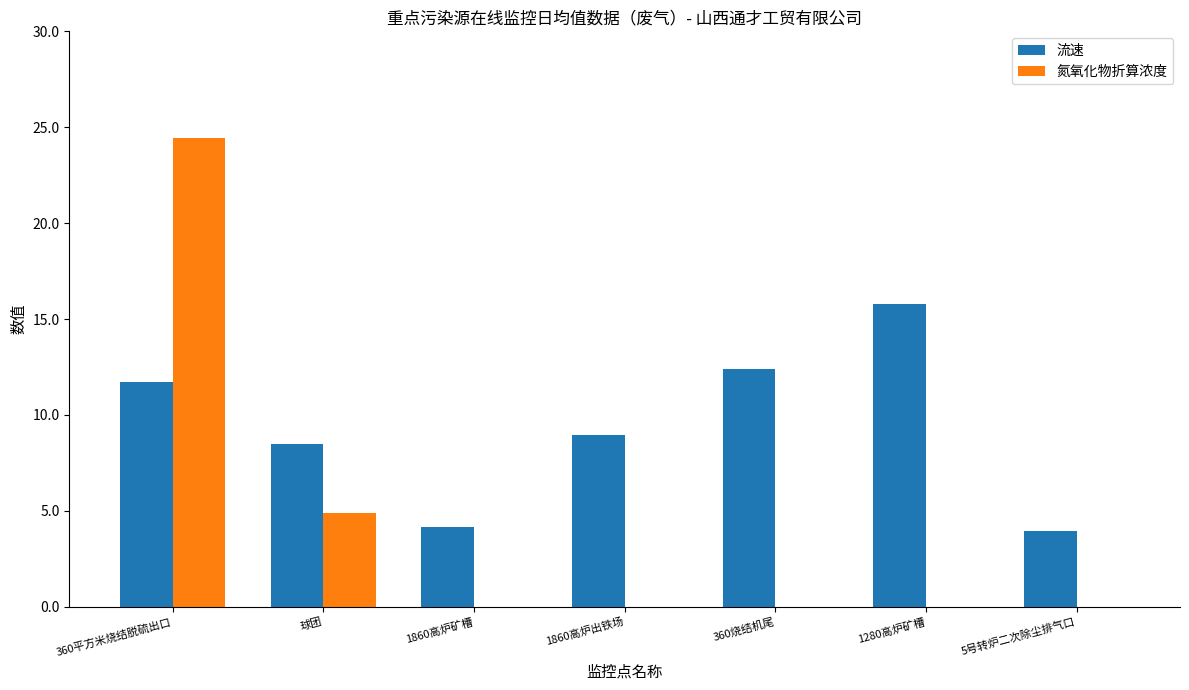

Is it true that 氮氧化物折算浓度 equals 4.9 at 球团?

True